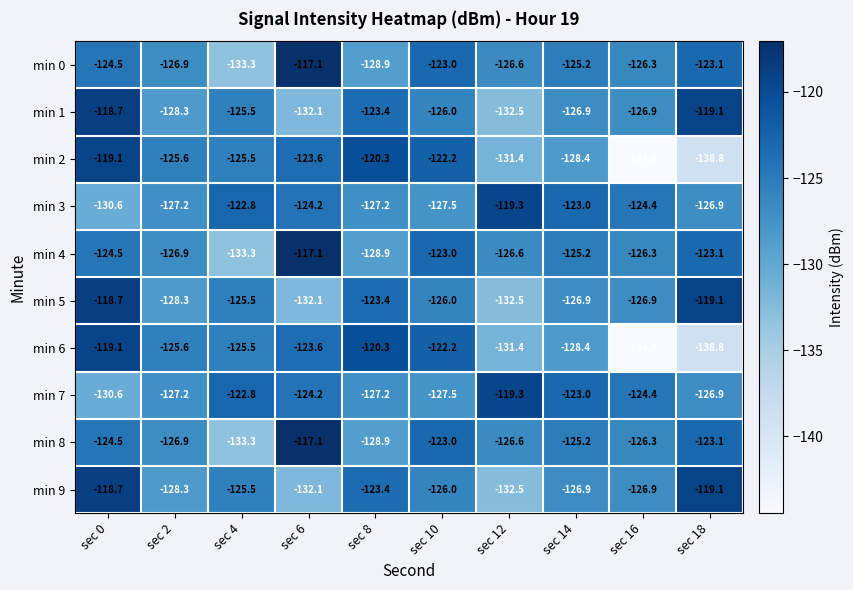

Where does the min 3 series first go above -124?

sec 4